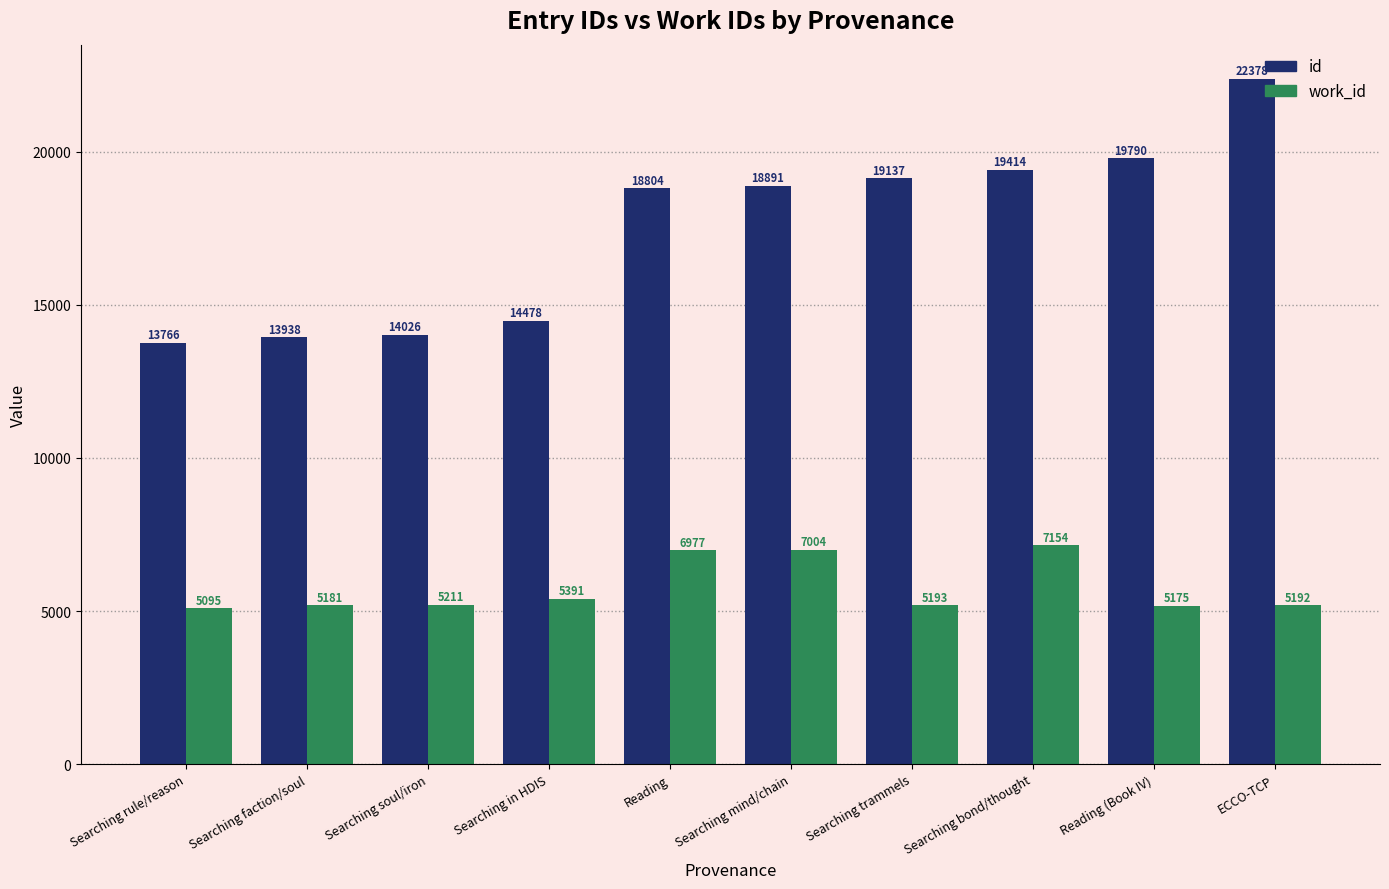

Which series has the largest range (max minus min)?

id